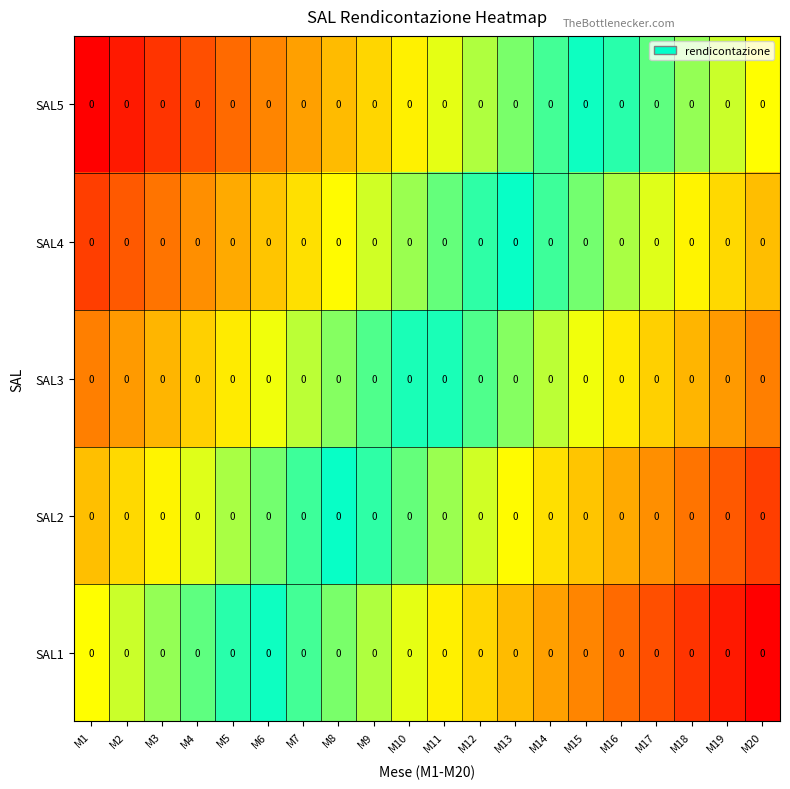

Is the value of SAL3 at M9 greater than the value of SAL2 at M13?

No